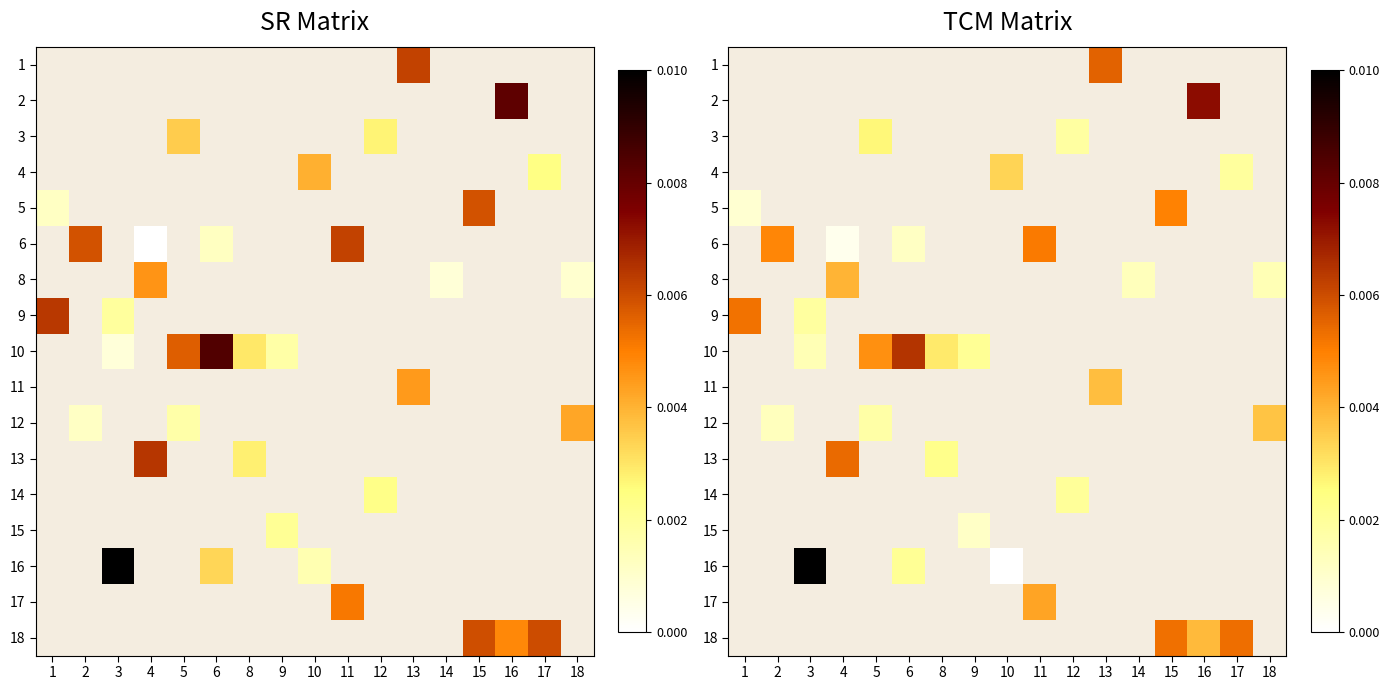

List the labels in order of 3 value, largest first.

1, 2, 3, 4, 5, 6, 8, 9, 10, 11, 12, 13, 14, 15, 16, 17, 18